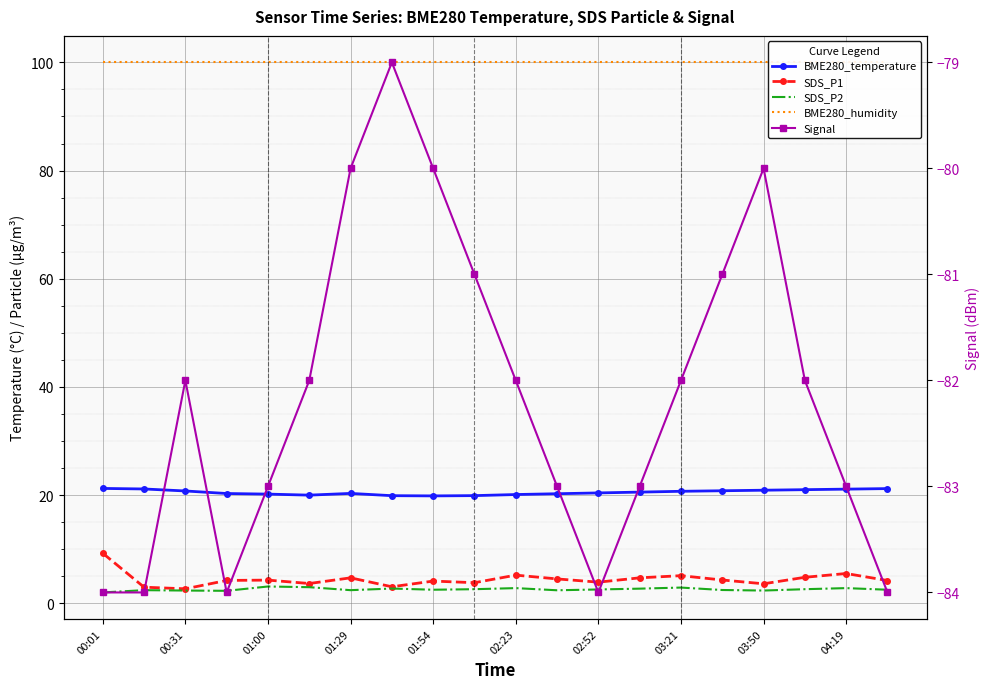

What is the difference between the maximum and minimum values in the Signal series?

5.0